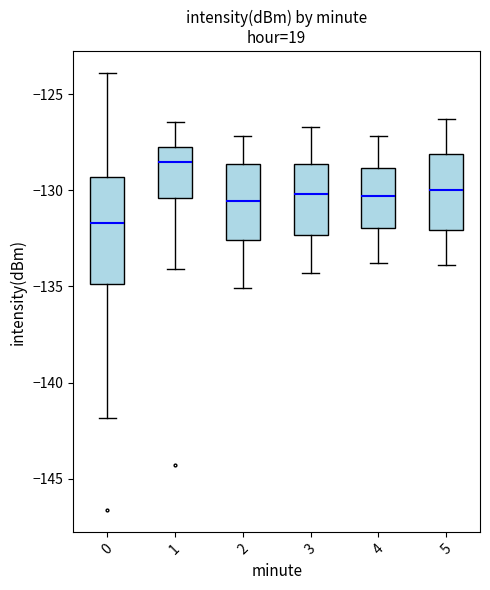

Reading left to right, transcribe this box plot: for each box, give where its median line is, the range the box spans, and where its two whiskers end, as read against the y-axis. The values are not printed on the chart, so give them approximately, as read against the axis.

0: median -131.5, box -135.0 to -129.5, whiskers -142.0 to -124.0
1: median -128.5, box -130.5 to -127.5, whiskers -134.0 to -126.5
2: median -130.5, box -132.5 to -128.5, whiskers -135.0 to -127.0
3: median -130.0, box -132.5 to -128.5, whiskers -134.5 to -126.5
4: median -130.5, box -132.0 to -129.0, whiskers -134.0 to -127.0
5: median -130.0, box -132.0 to -128.0, whiskers -134.0 to -126.5